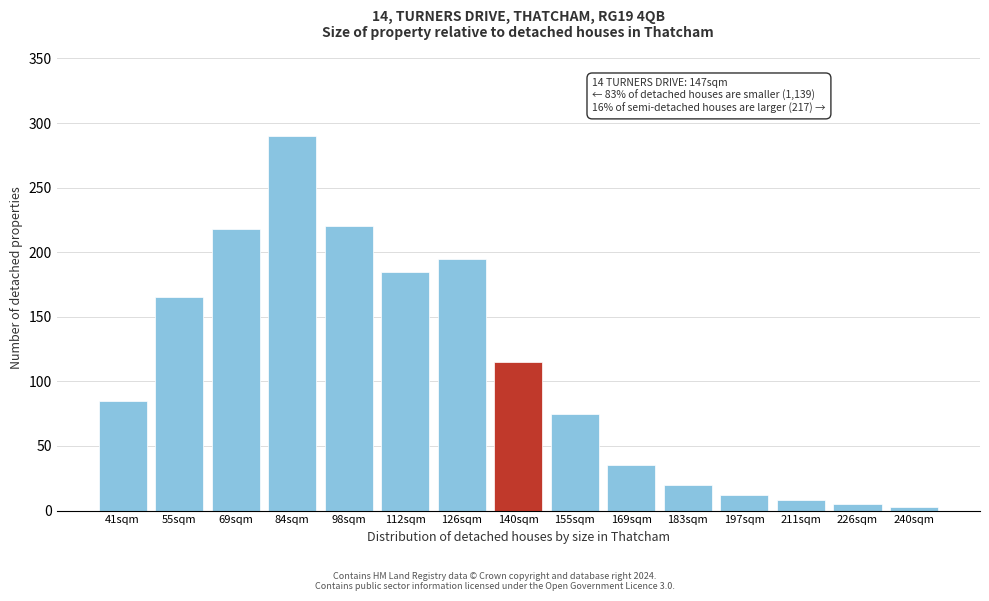

Reading left to right, transcribe all the data shown in this chart.

41sqm=85	55sqm=165	69sqm=218	84sqm=290	98sqm=220	112sqm=185	126sqm=195	140sqm=115	155sqm=75	169sqm=35	183sqm=20	197sqm=12	211sqm=8	226sqm=5	240sqm=3